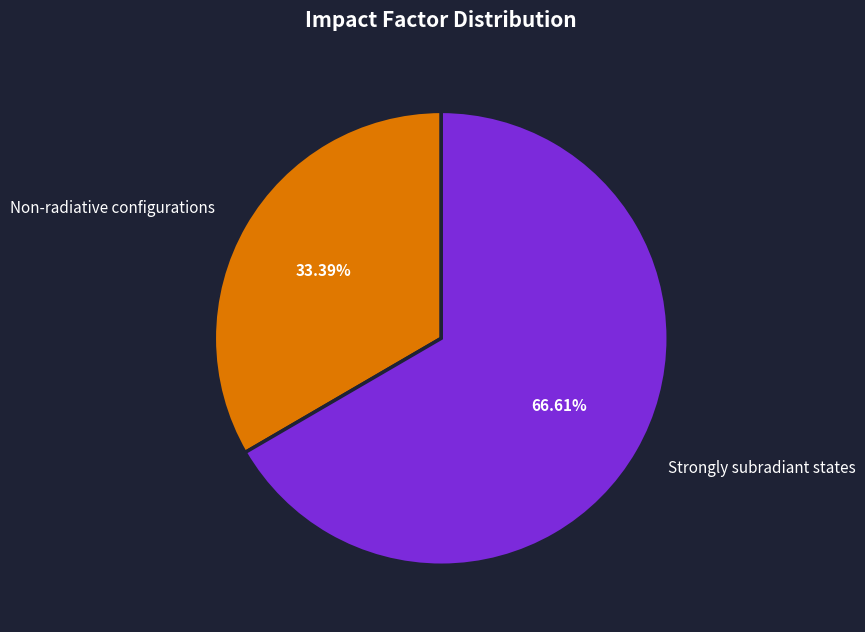

How many slices are in this pie chart?

2